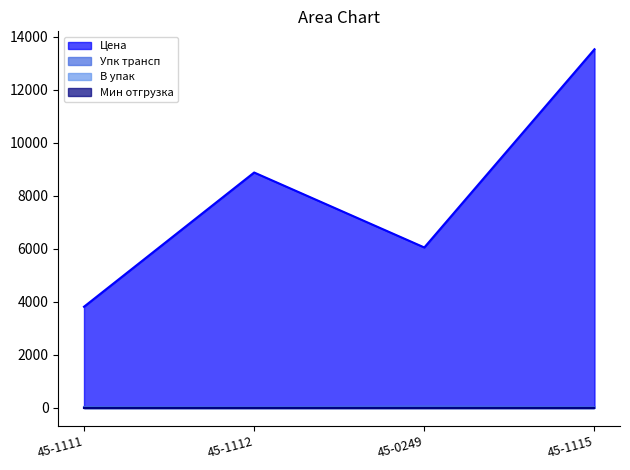

The Упк трансп series shows 26.1 at 45-1115. True or false?

False